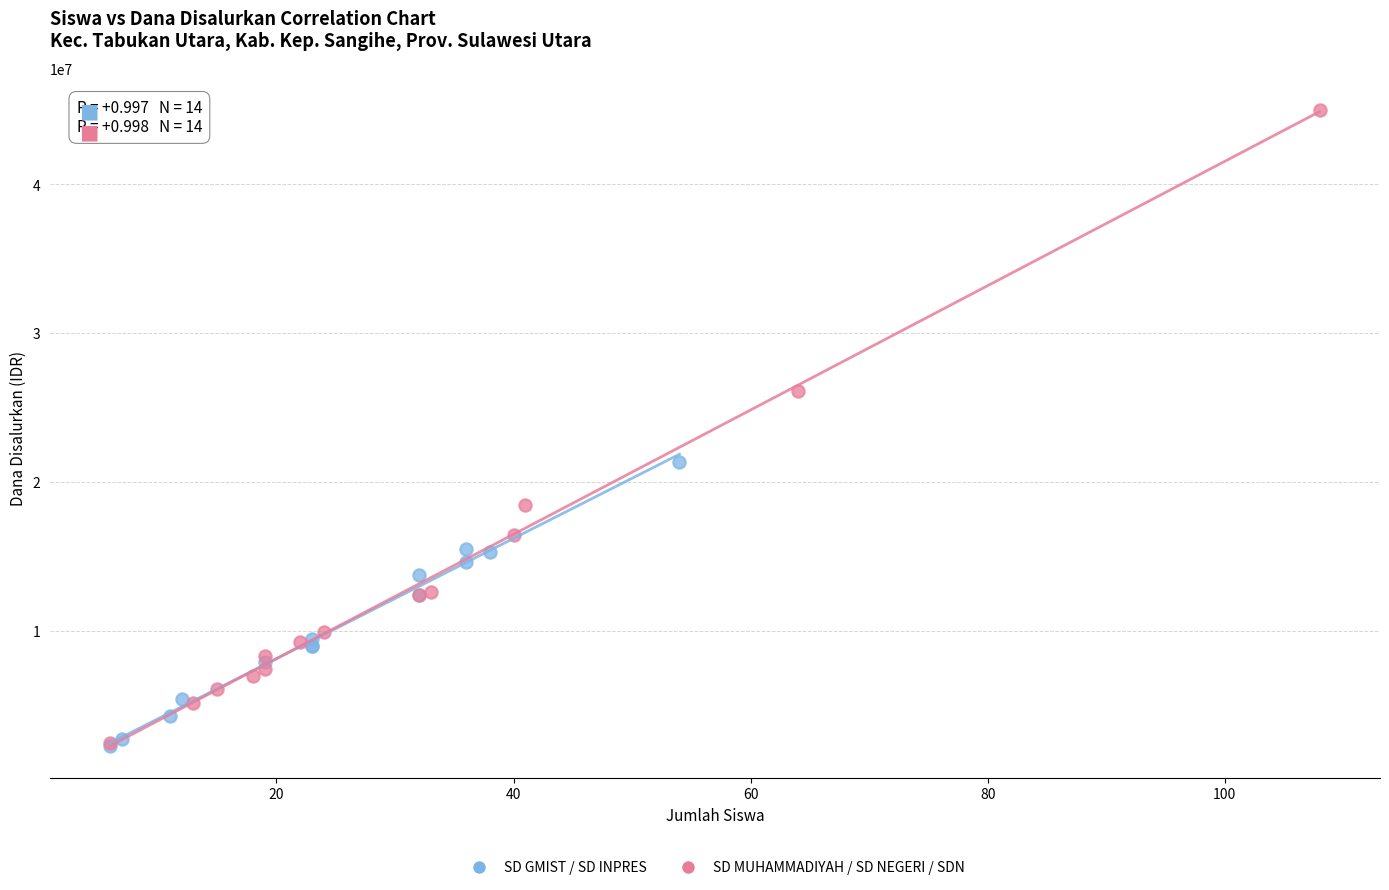

Which series has the widest spread of Y values?

SD MUHAMMADIYAH / SD NEGERI / SDN